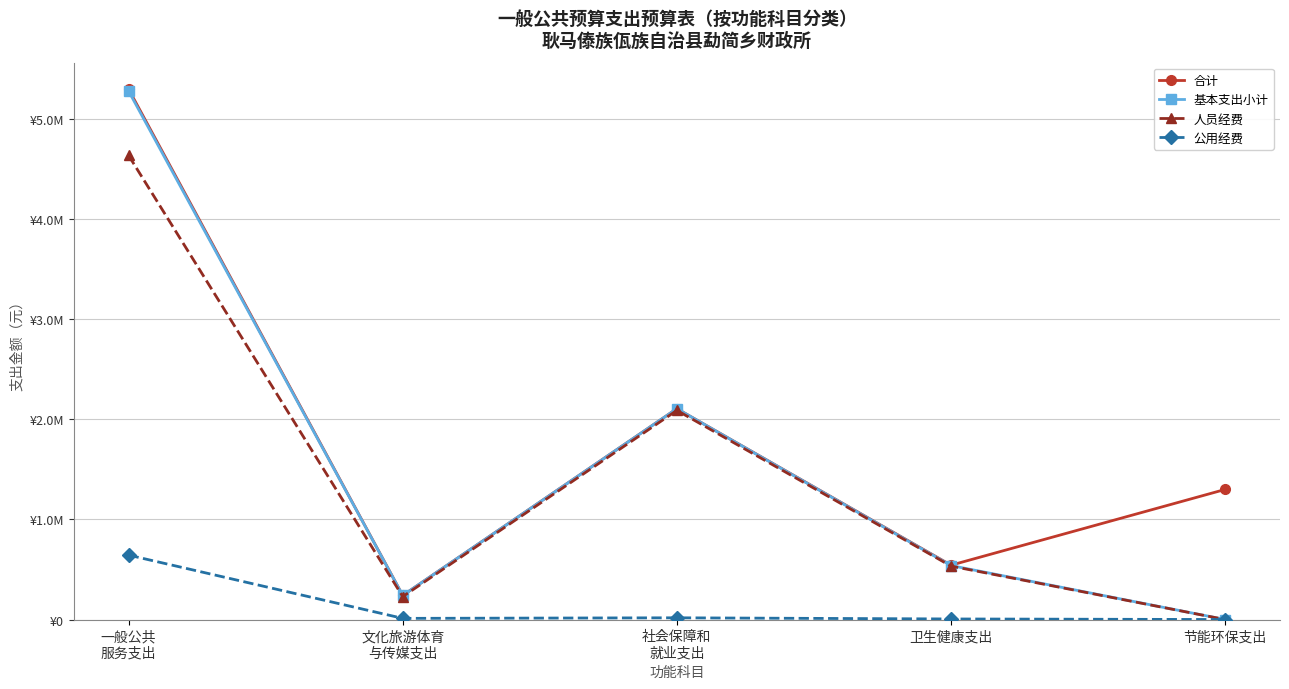

What is the total value across all series at 社会保障和
就业支出?

6321718.5